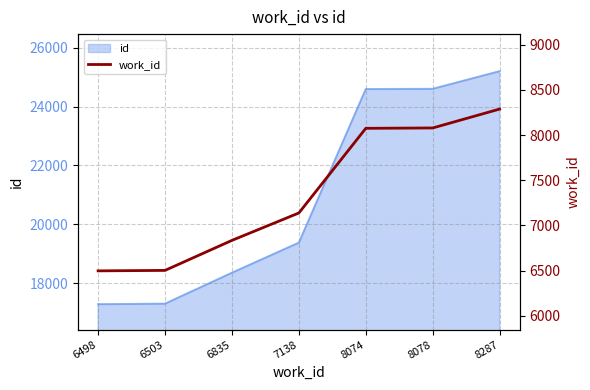

Reading left to right, extract all data points from this chart.

6498	6503	6835	7138	8074	8078	8287